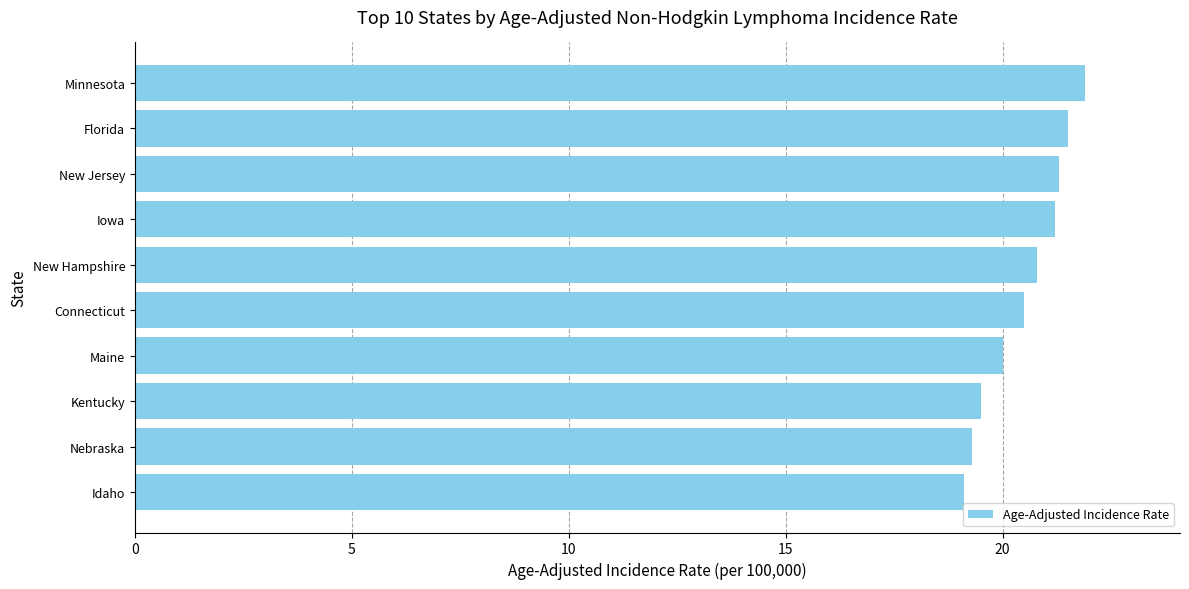

What is the difference between the maximum and second lowest values?

2.6